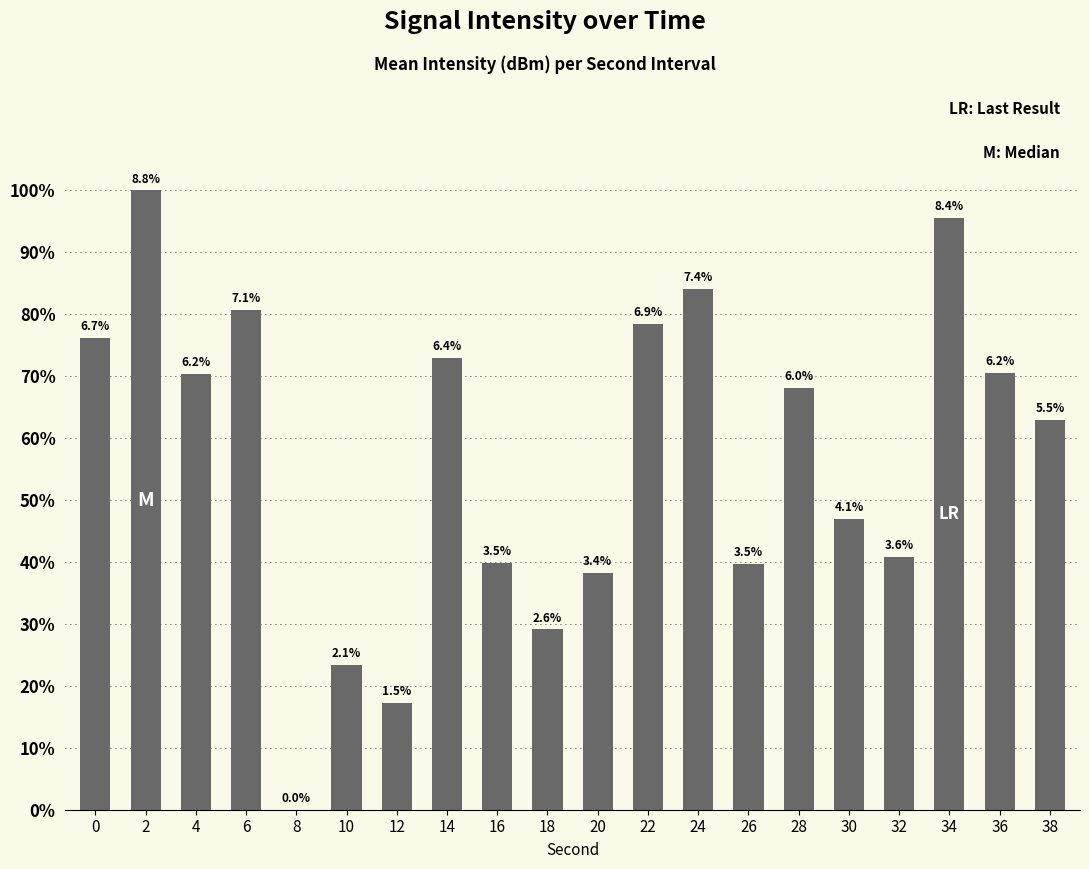

Reading left to right, extract all data points from this chart.

0=76.2	2=100.0	4=70.3	6=80.6	8=0.0	10=23.3	12=17.2	14=72.9	16=39.8	18=29.1	20=38.3	22=78.4	24=84.0	26=39.8	28=68.1	30=47.0	32=40.8	34=95.5	36=70.6	38=63.0